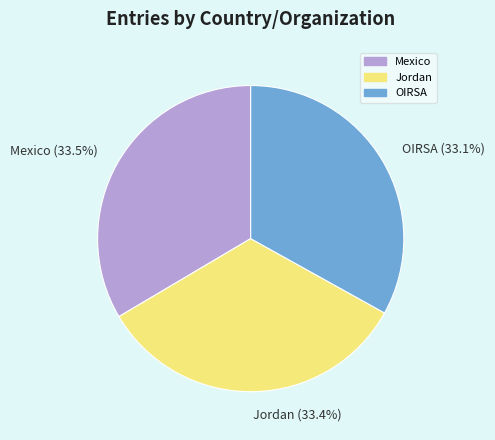

Is there any slice that represents more than half of the pie?

No